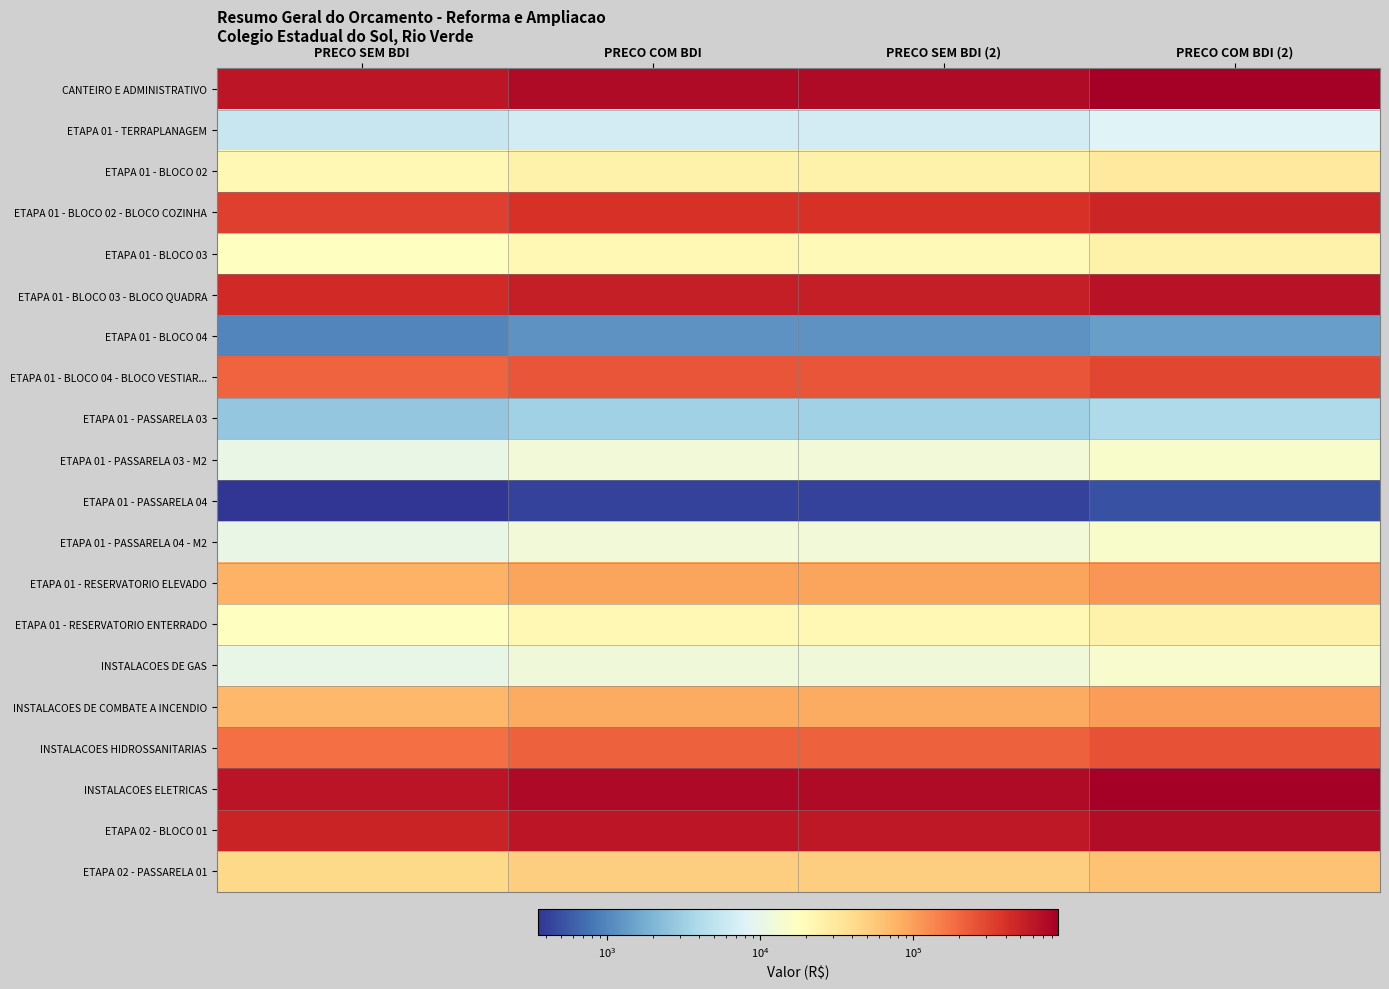

What is the total value across all series at PRECO COM BDI?

3797990.5